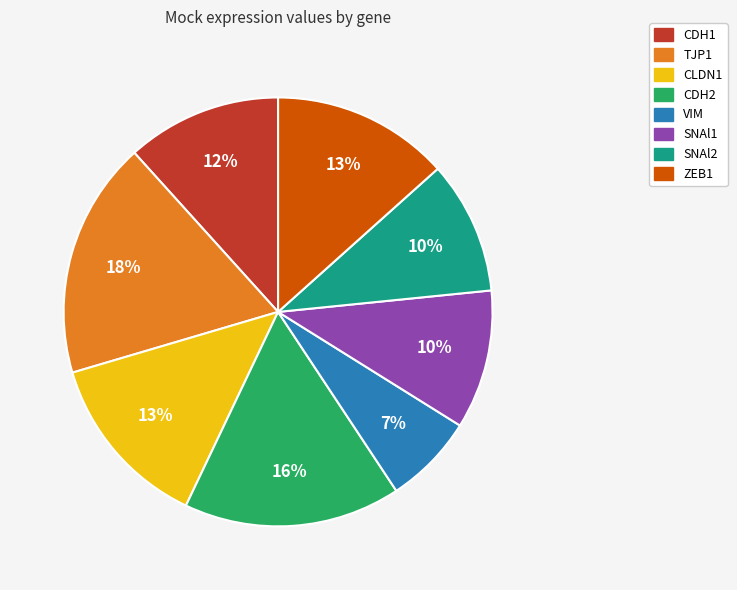

Do ZEB1 and CDH2 together represent more than half of the pie?

No